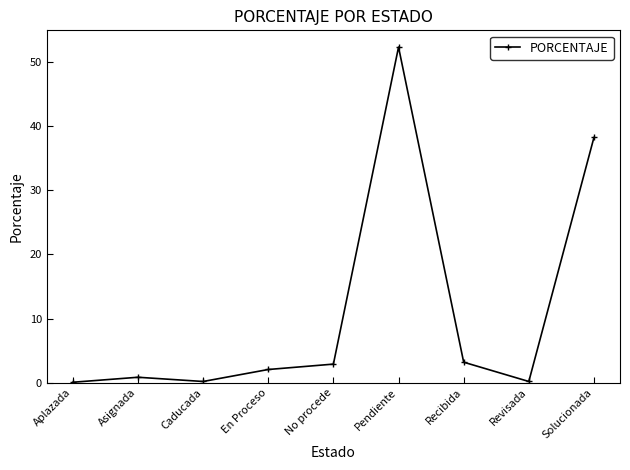

Is it true that the value at Revisada is 0.2?

True